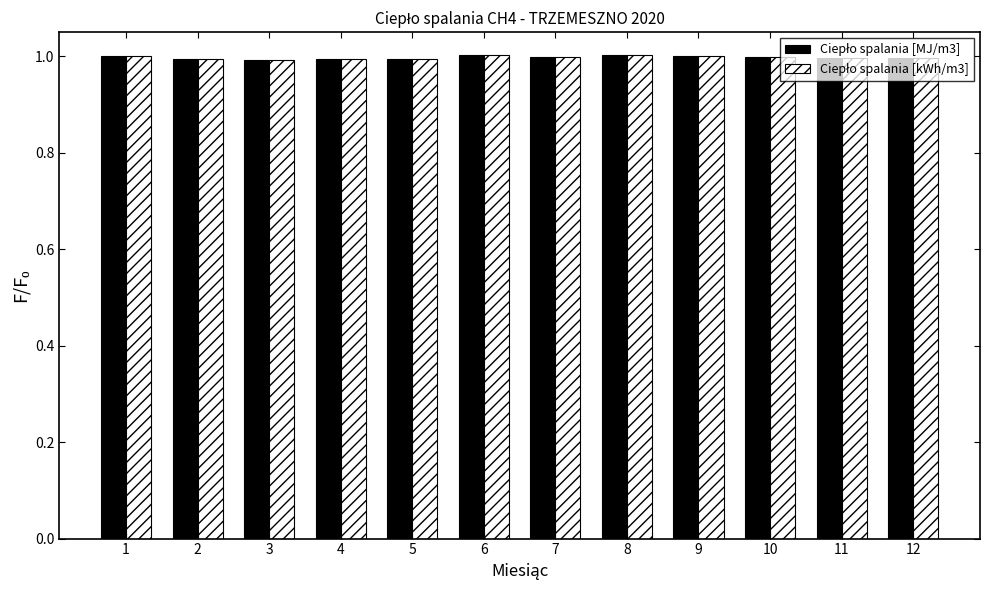

What is the greatest value displayed?

1.0